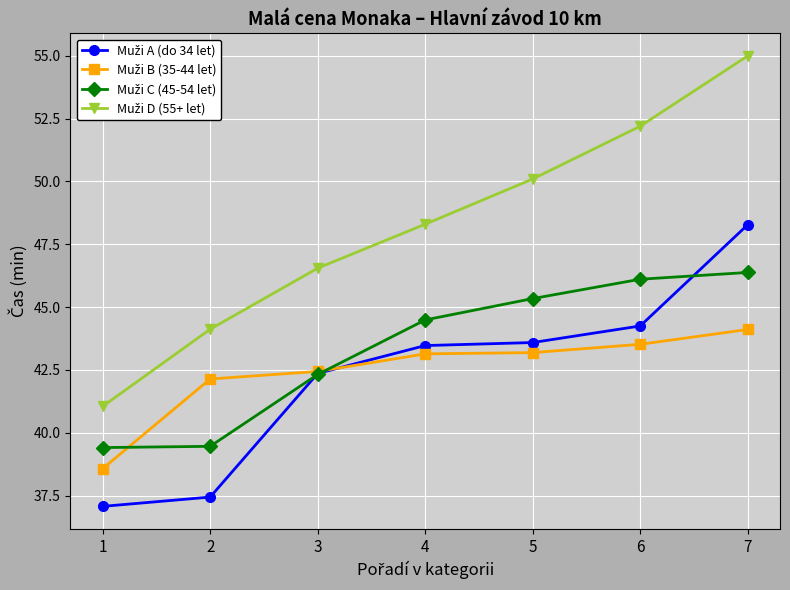

How many lines are shown in the chart?

4